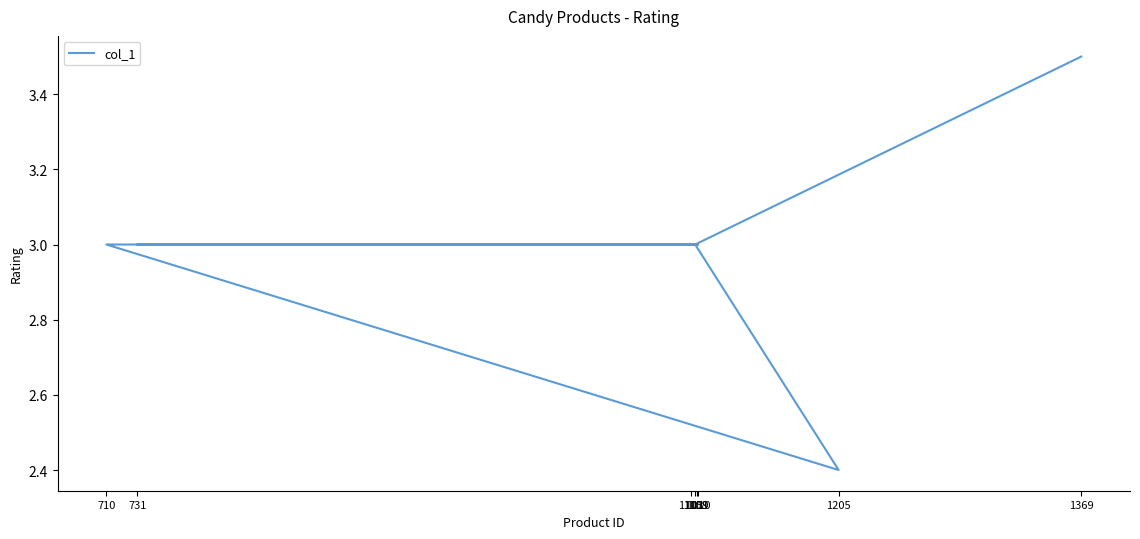

True or false: the data has more than 1 interior local peaks.

False